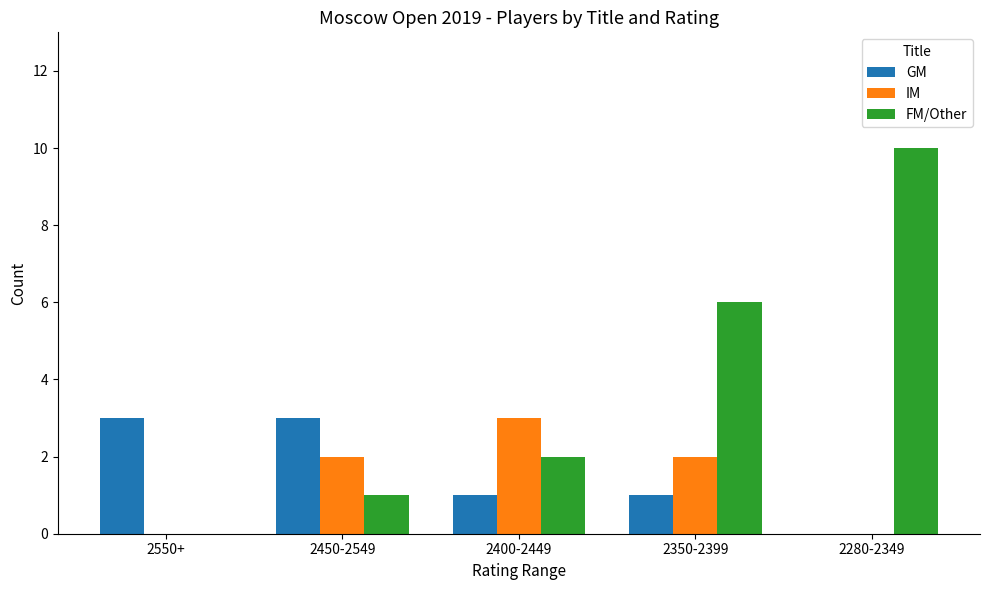

What is the sum of the FM/Other values at 2400-2449 and 2450-2549?

3